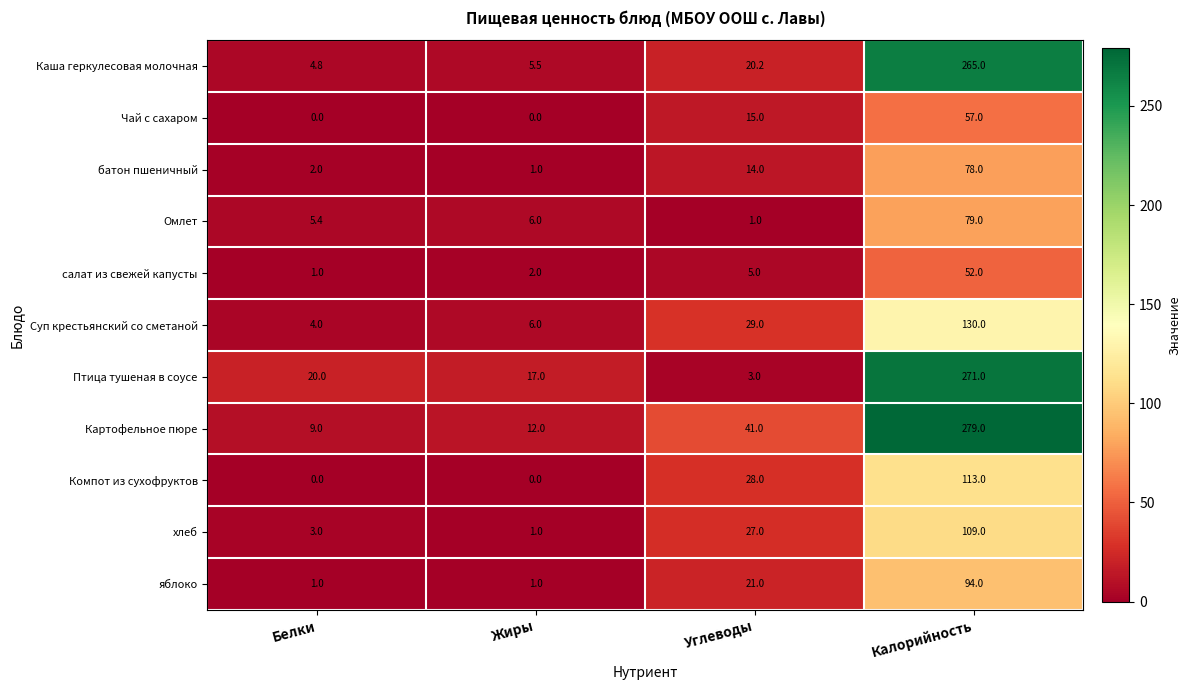

What value does the Птица тушеная в соусе series have at Углеводы?

3.0